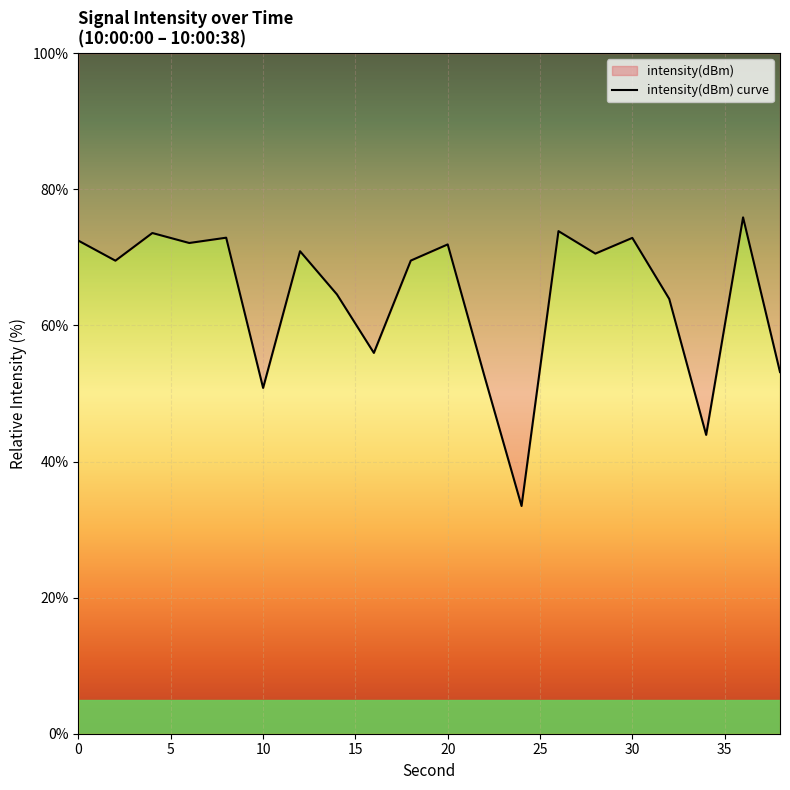

Is it true that the value at 36 is 75.9?

True